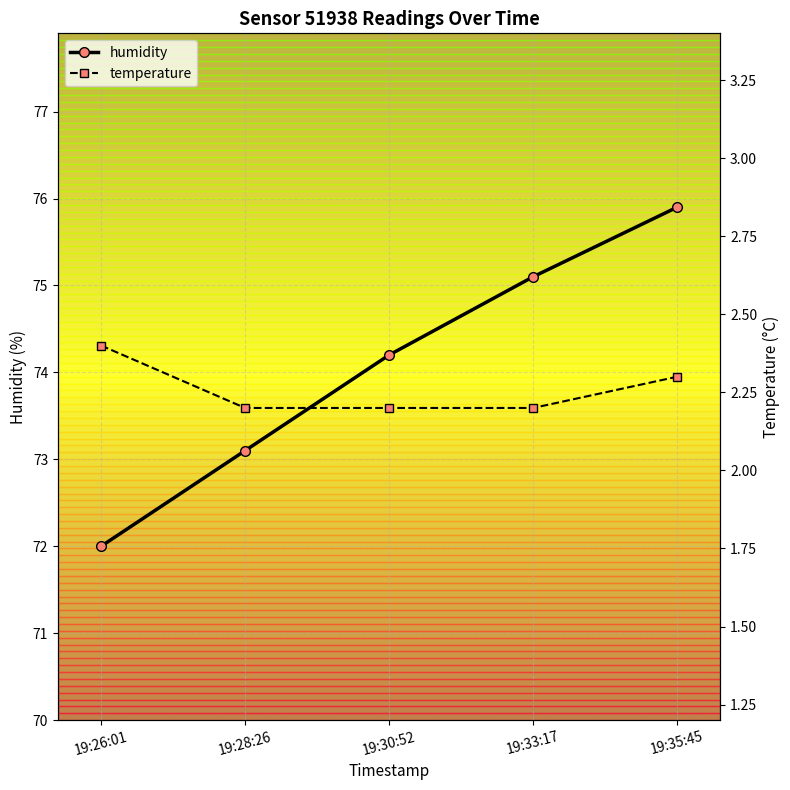

Reading left to right, list all the values displayed in this chart.

humidity: 19:26:01=72.0	19:28:26=73.1	19:30:52=74.2	19:33:17=75.1	19:35:45=75.9
temperature: 19:26:01=2.4	19:28:26=2.2	19:30:52=2.2	19:33:17=2.2	19:35:45=2.3